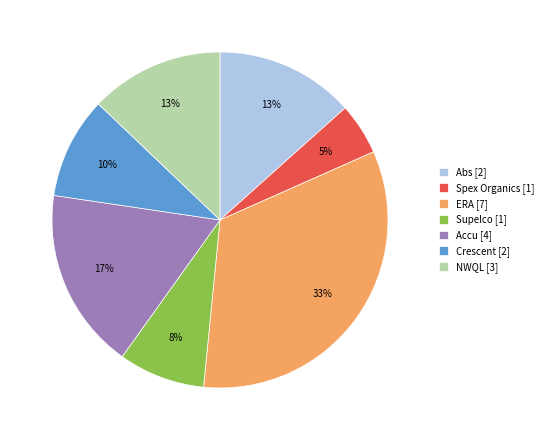

To the nearest percent, what portion does NWQL [3] represent?

13%